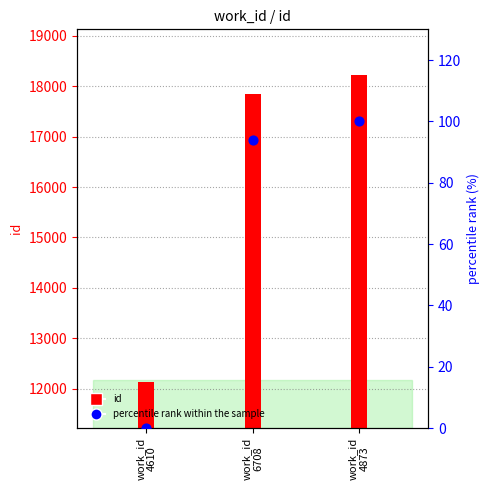

Approximately how many times larger is the value at work_id
4873 compared to work_id
6708?

1.1